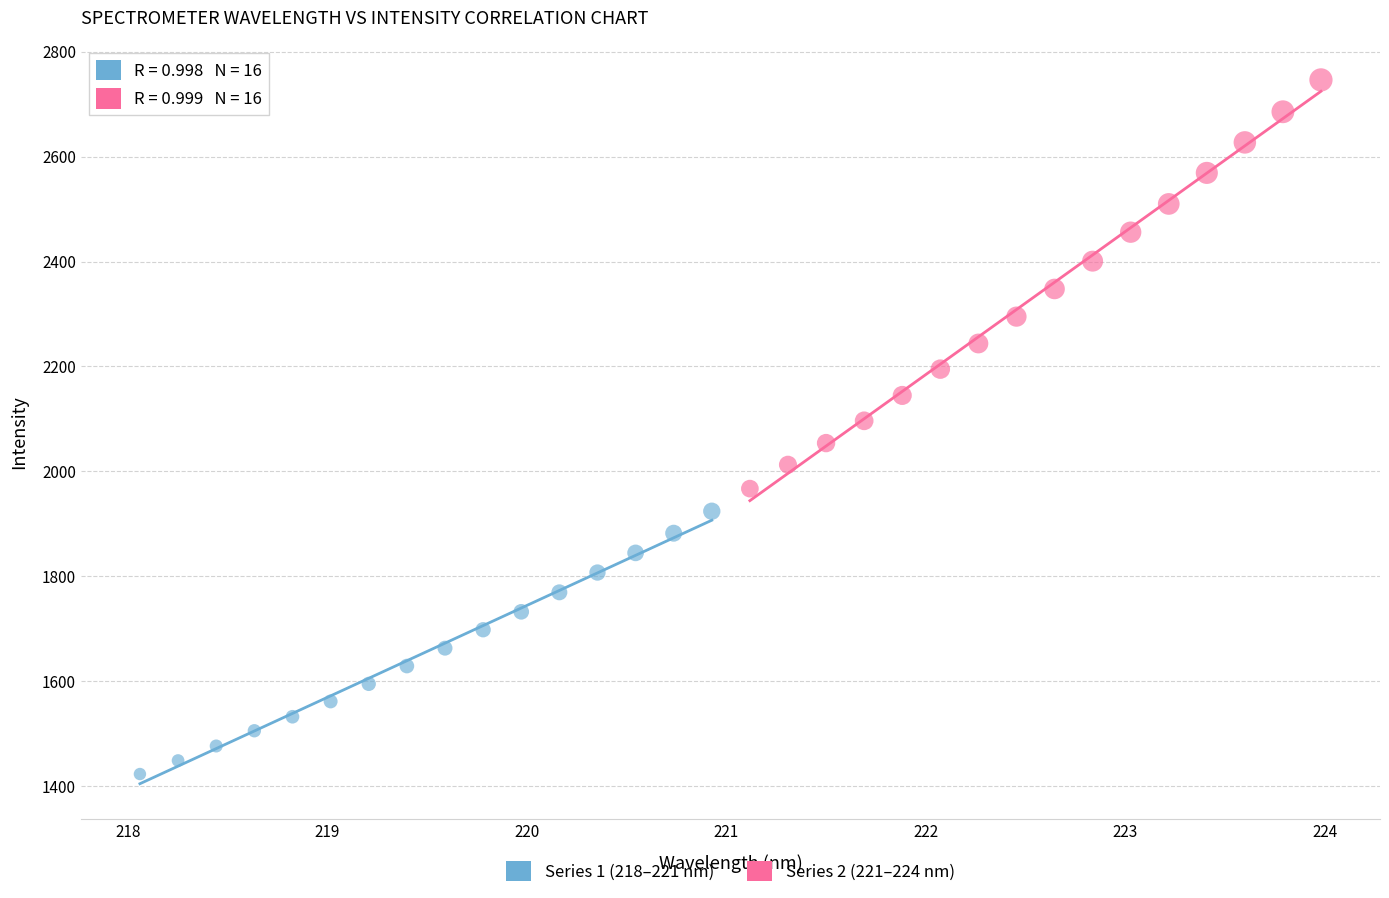

Which series has the largest Y range (max minus min)?

Series 2 (221–224 nm)